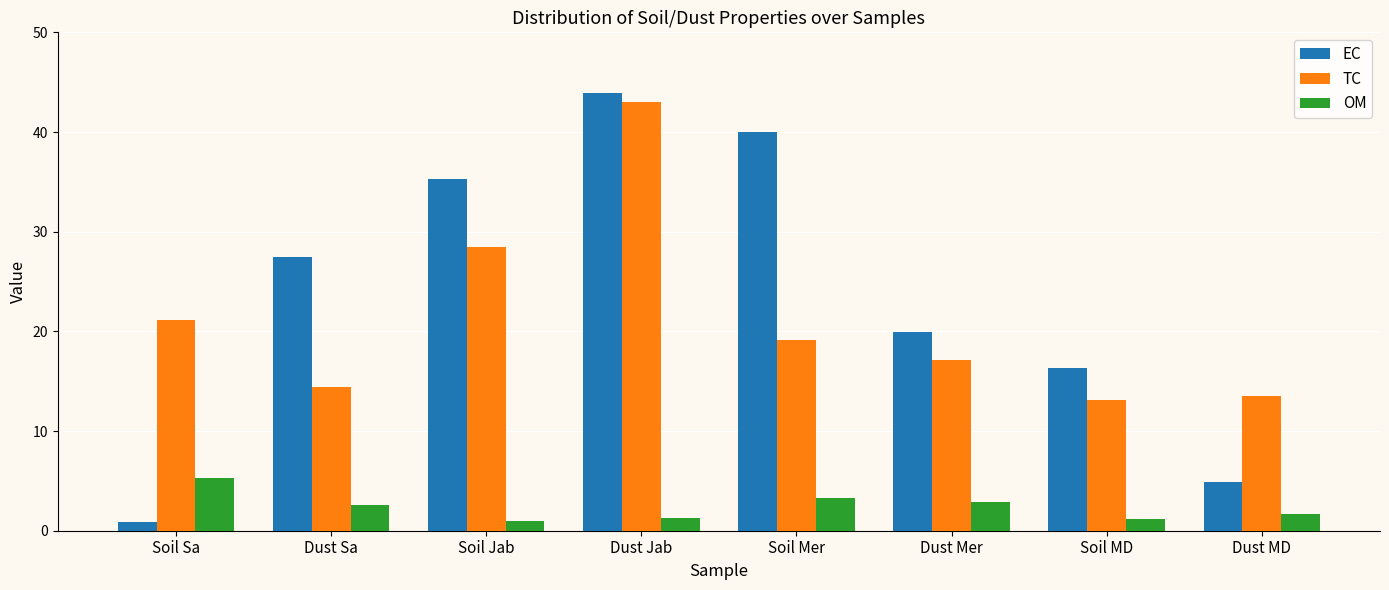

How many bars are there in total?

24